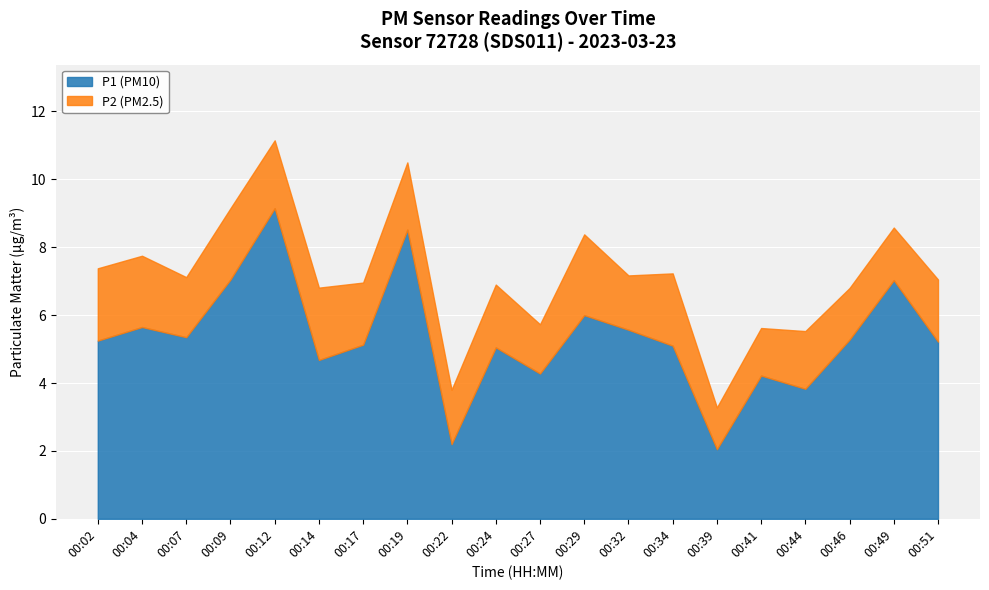

Is it true that P2 equals 1.4 at 00:41?

True